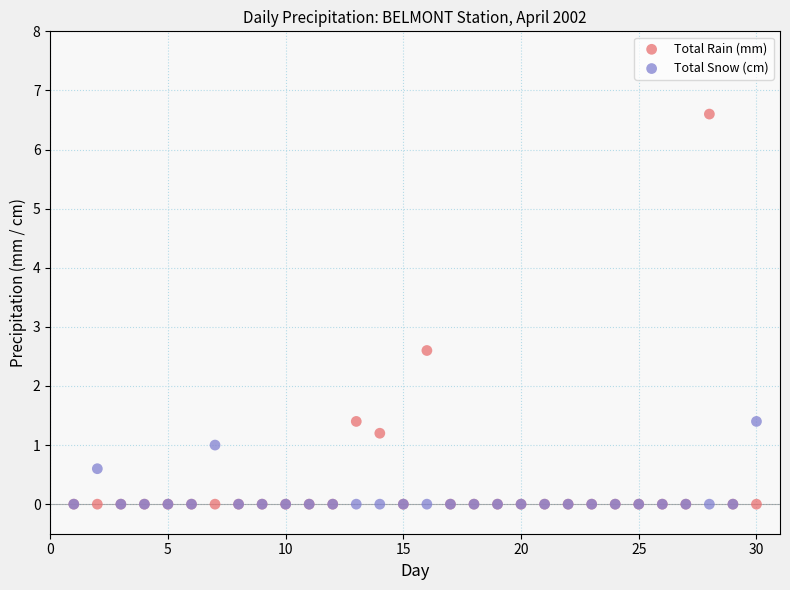

Across all series, what Y value is closest to 3?

2.6